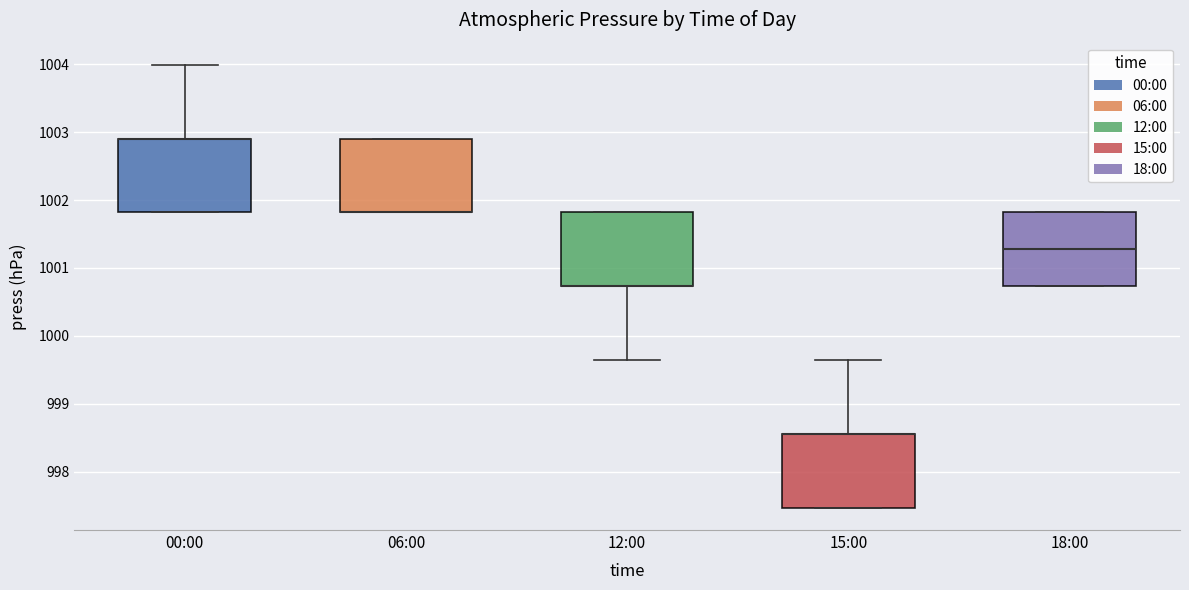

Reading left to right, read every box against the y-axis: the position of its median line, the range the box covers, and the ends of its whiskers. The values are not printed on the chart, so give them approximately, as read against the axis.

00:00: median 1002.9 (drawn on the box's upper edge), box 1001.8 to 1002.9, whiskers 1001.8 to 1004.0
06:00: median 1001.8 (drawn on the box's lower edge), box 1001.8 to 1002.9, whiskers 1001.8 to 1002.9
12:00: median 1000.7 (drawn on the box's lower edge), box 1000.7 to 1001.8, whiskers 999.7 to 1001.8
15:00: median 998.6 (drawn on the box's upper edge), box 997.5 to 998.6, whiskers 997.5 to 999.7
18:00: median 1001.3, box 1000.7 to 1001.8, whiskers 1000.7 to 1001.8